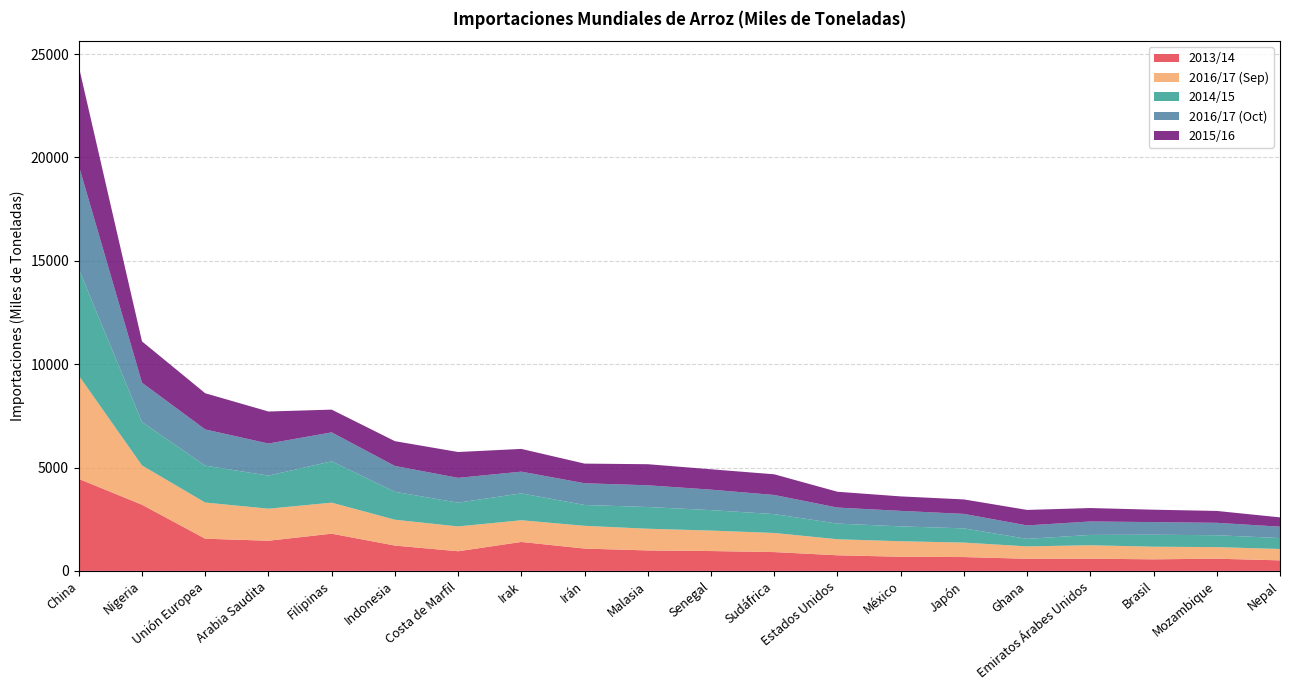

Reading right to left, transcribe all the data shown in this chart.

2013/14: 510	590	560	590	586	669	684	755	910	960	989	1080	1400	950	1225	1800	1459	1556	3200	4450
2016/17 (Sep): 550	560	610	650	600	700	750	775	925	990	1050	1100	1050	1200	1250	1500	1550	1750	1900	5000
2014/15: 529	575	580	500	363	688	719	758	912	990	1051	1009	1300	1150	1350	2000	1600	1786	2100	5150
2016/17 (Oct): 550	600	610	650	650	700	750	775	925	990	1050	1050	1050	1200	1250	1400	1550	1750	1900	5000
2015/16: 450	575	600	650	750	700	700	765	1000	985	1020	950	1100	1250	1200	1100	1550	1750	2000	4800